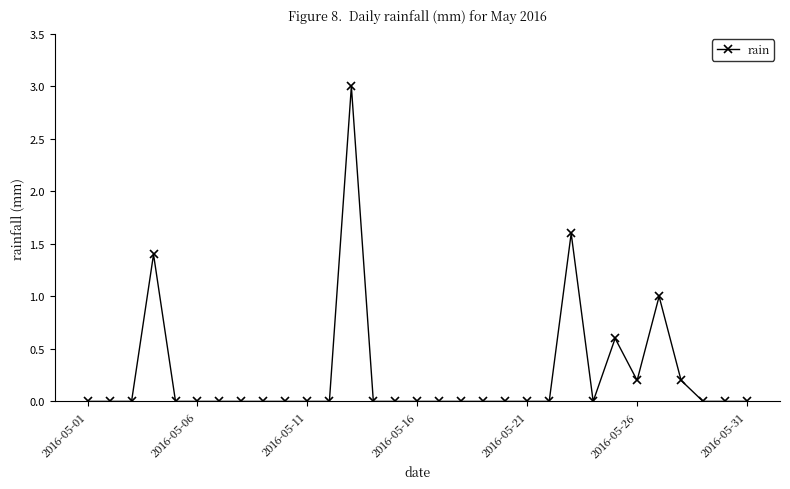

True or false: there are more than 0 points higher than both neighbors.

True